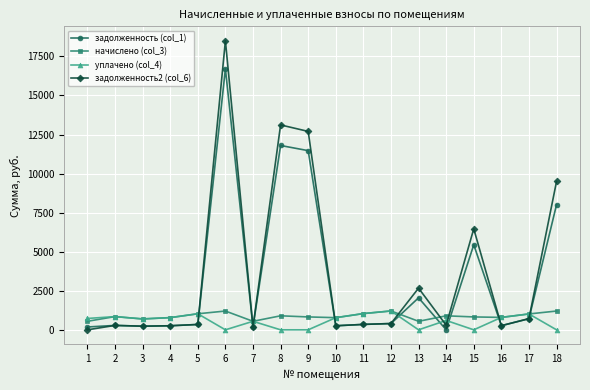

True or false: начислено (col_3) has a value of 1202.0 at 6.

True